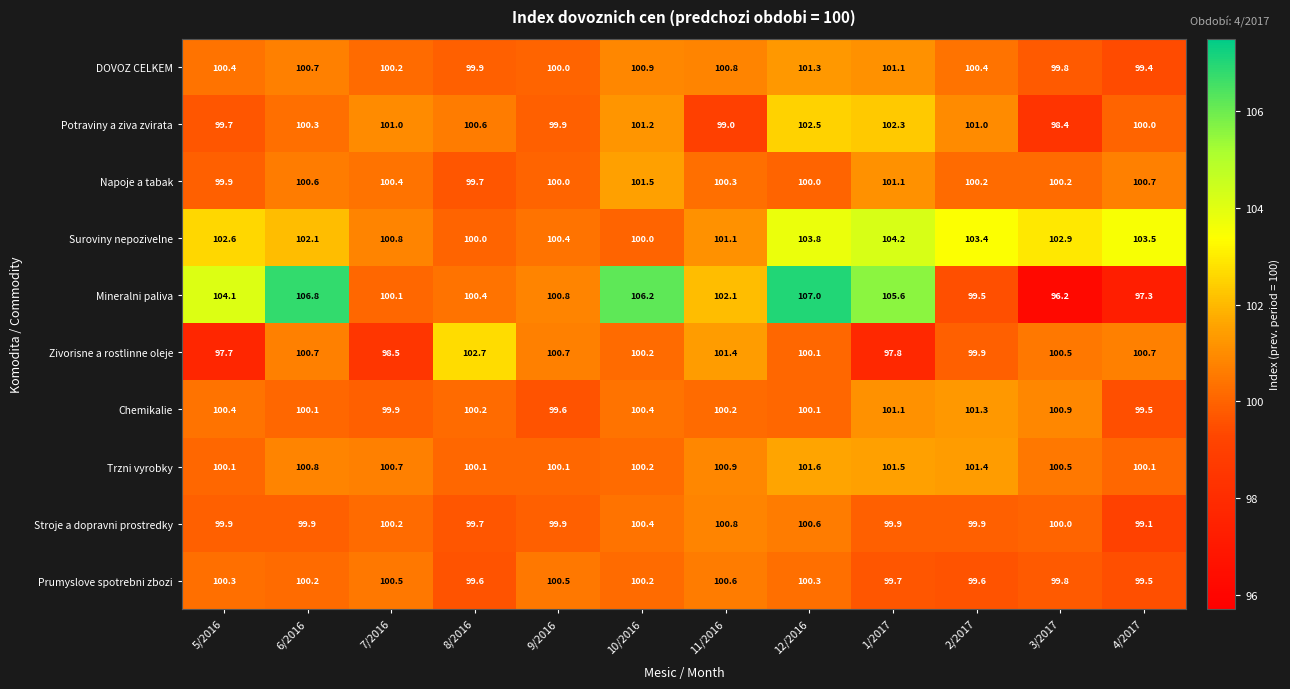

Is it true that Chemikalie equals 157.5 at 6/2016?

False